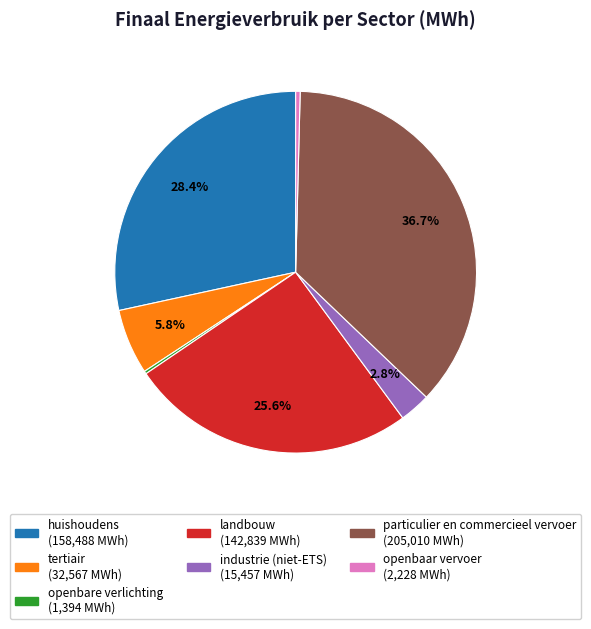

What is the largest slice in the pie chart?

particulier en commercieel vervoer